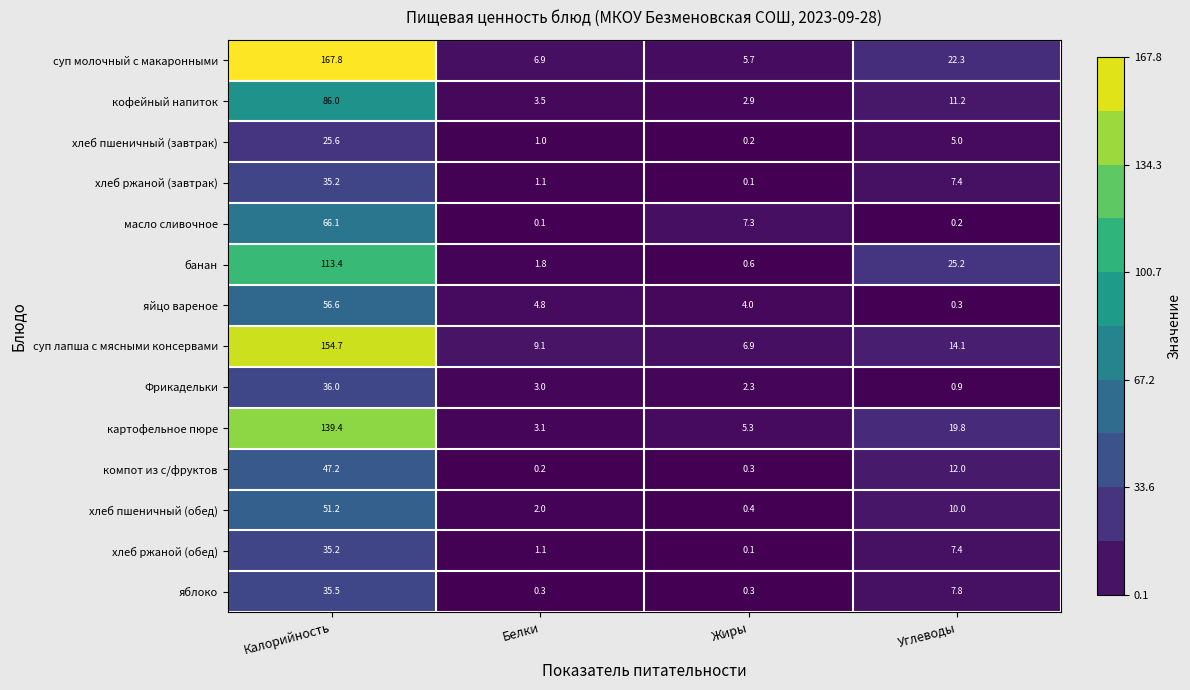

Rank the categories by хлеб ржаной (завтрак) value from highest to lowest.

Калорийность, Углеводы, Белки, Жиры